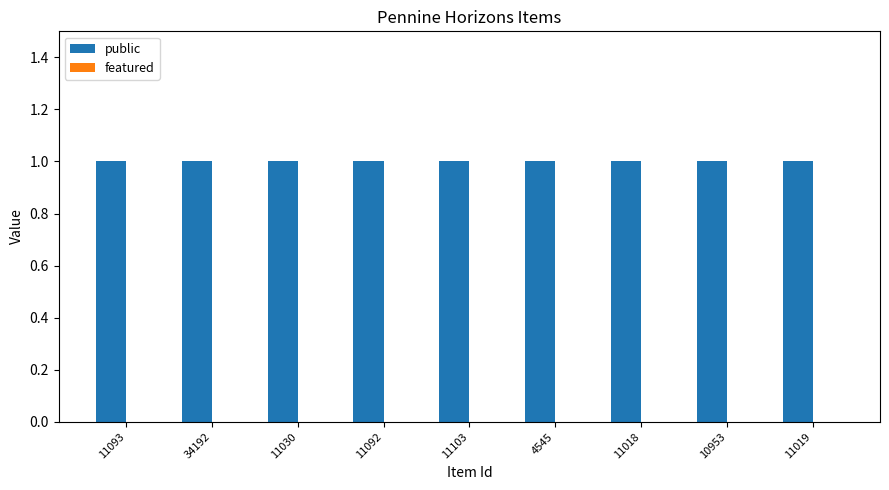

At which label is public closest to 1?

11093